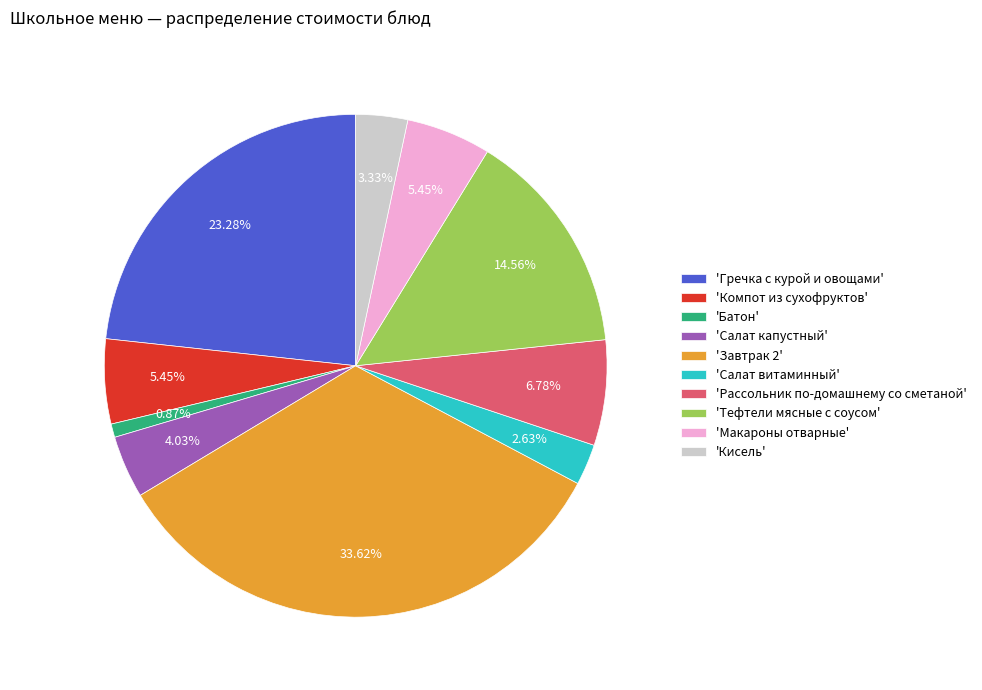

Count the number of slices in the pie.

10